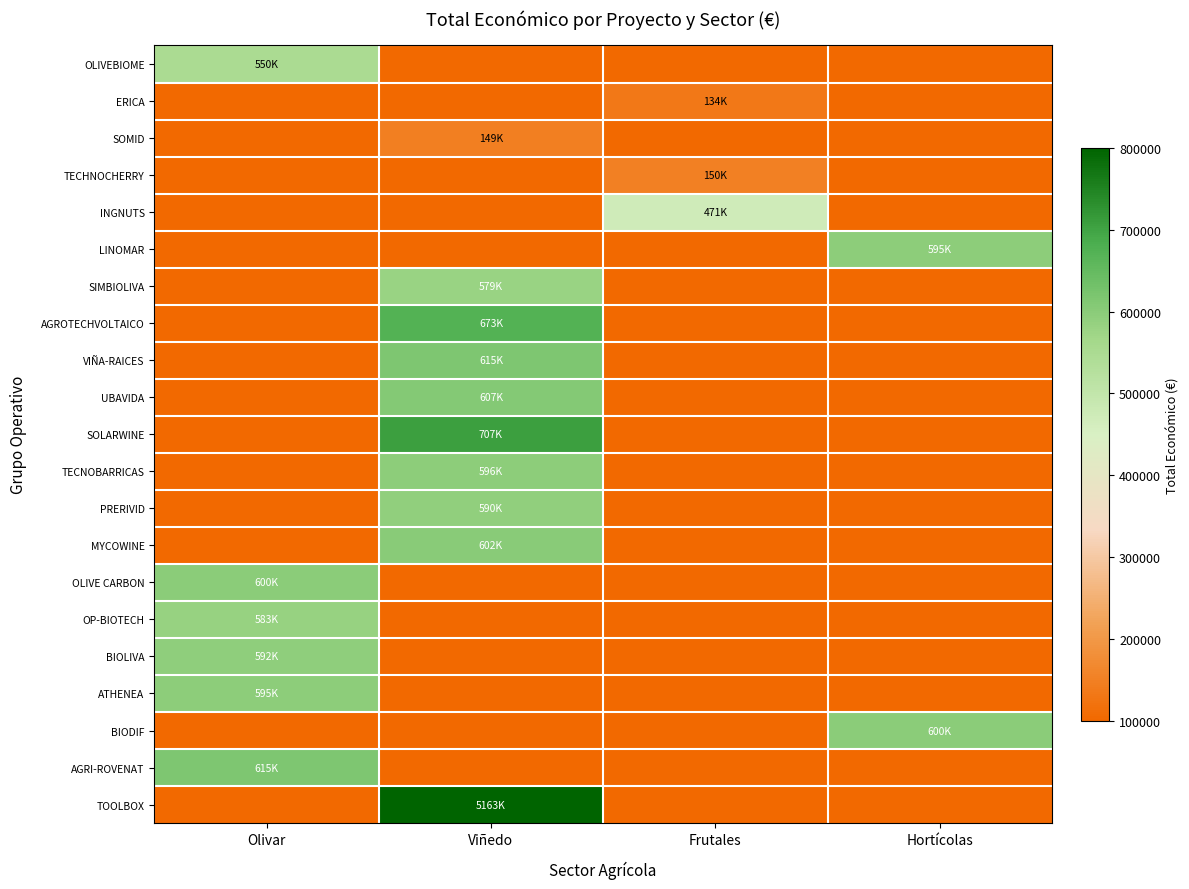

What is the difference between the highest and lowest values at Viñedo?

5163335